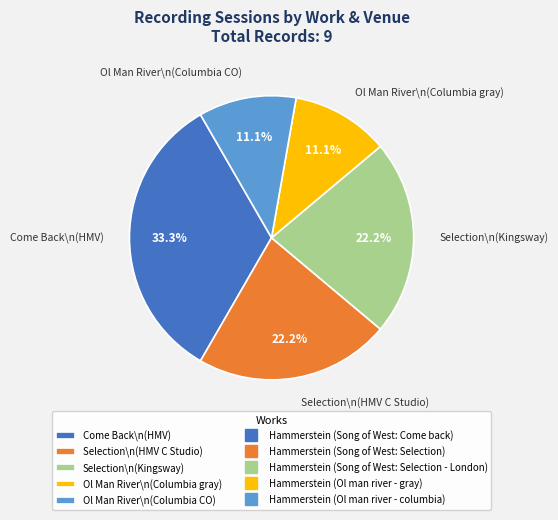

What is the largest slice in the pie chart?

Come Back\n(HMV)